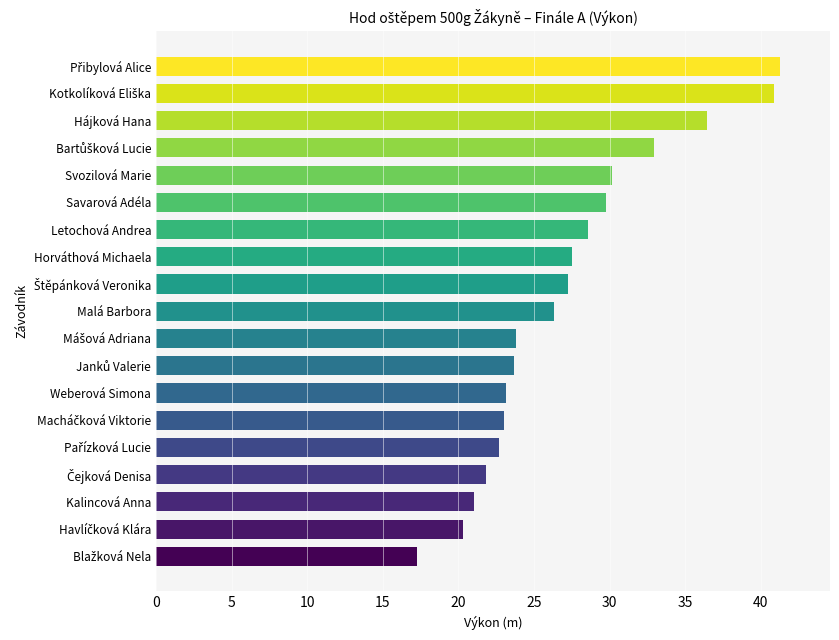

Is it true that the value at Kalincová Anna is 35.4?

False